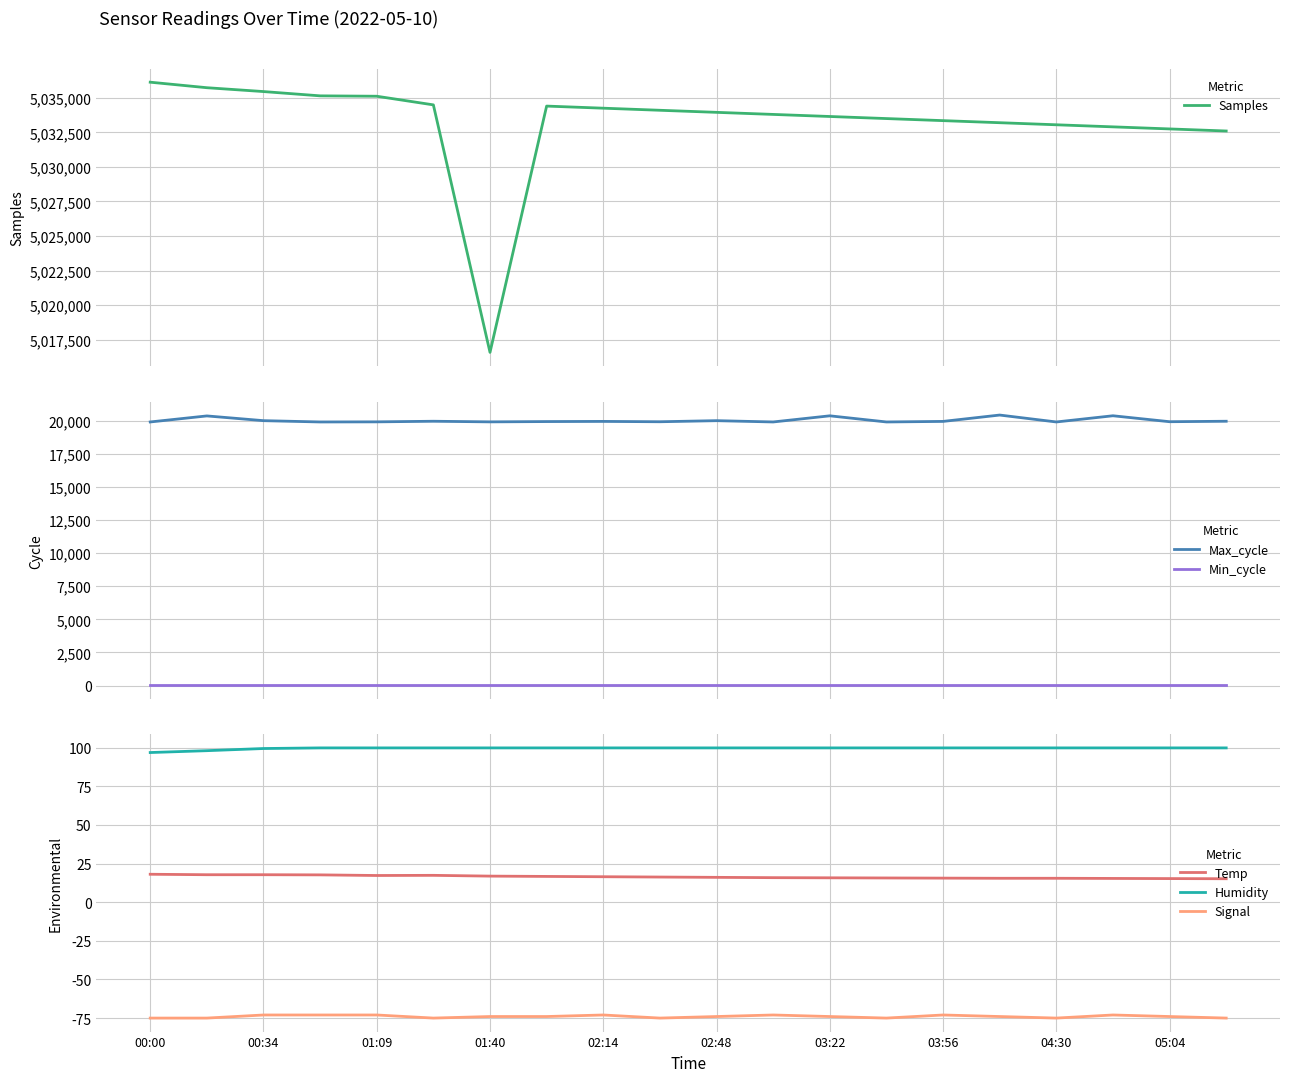

Where does the Signal series first go above -74?

00:34